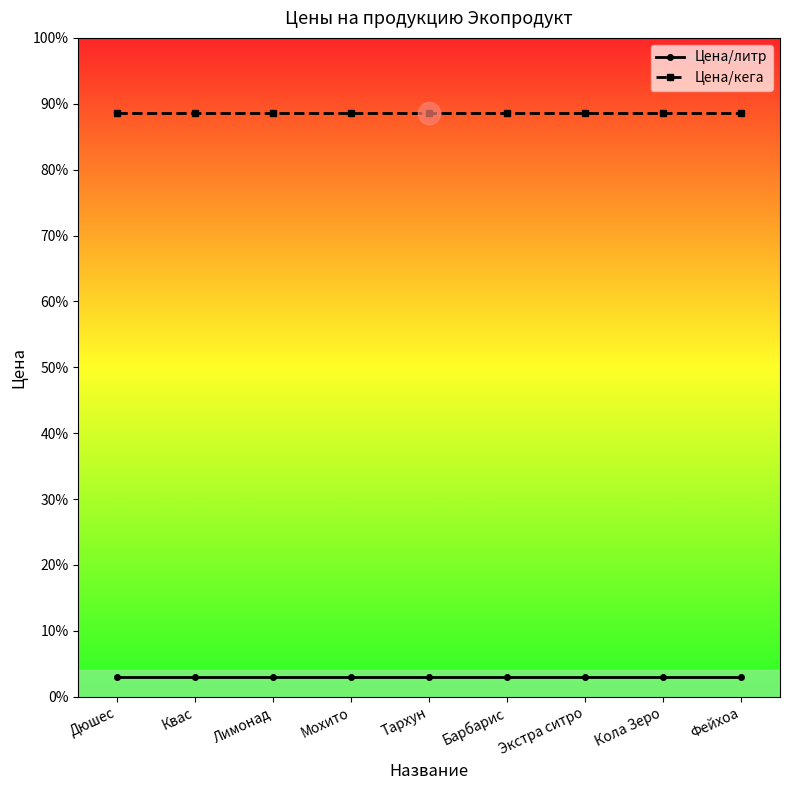

What is the value of the Цена/кега point at the 6th from the left?

1950